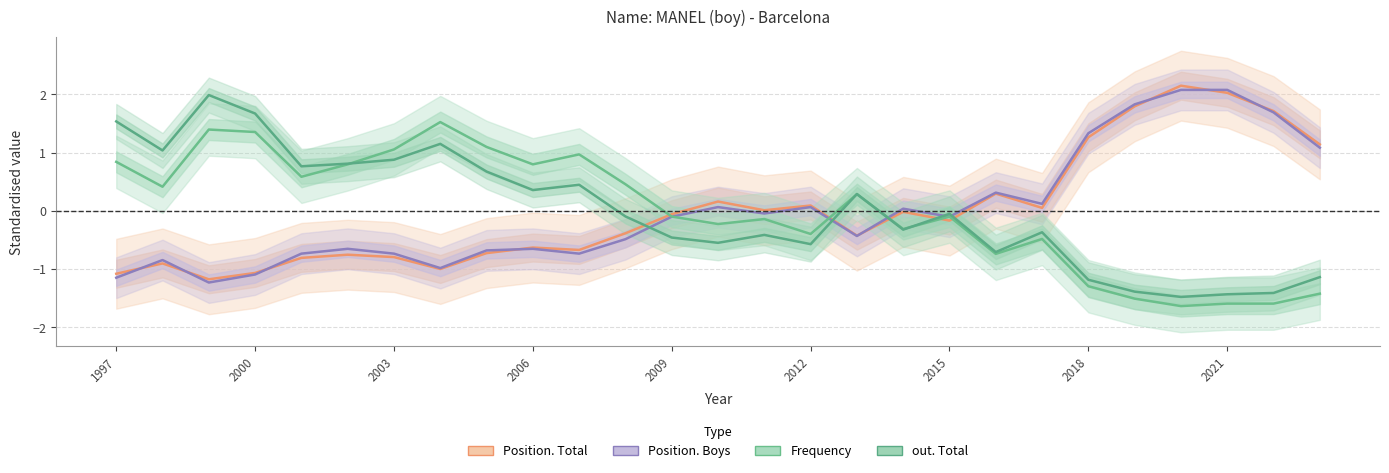

True or false: Position. Boys and out. Total cross at least once.

True